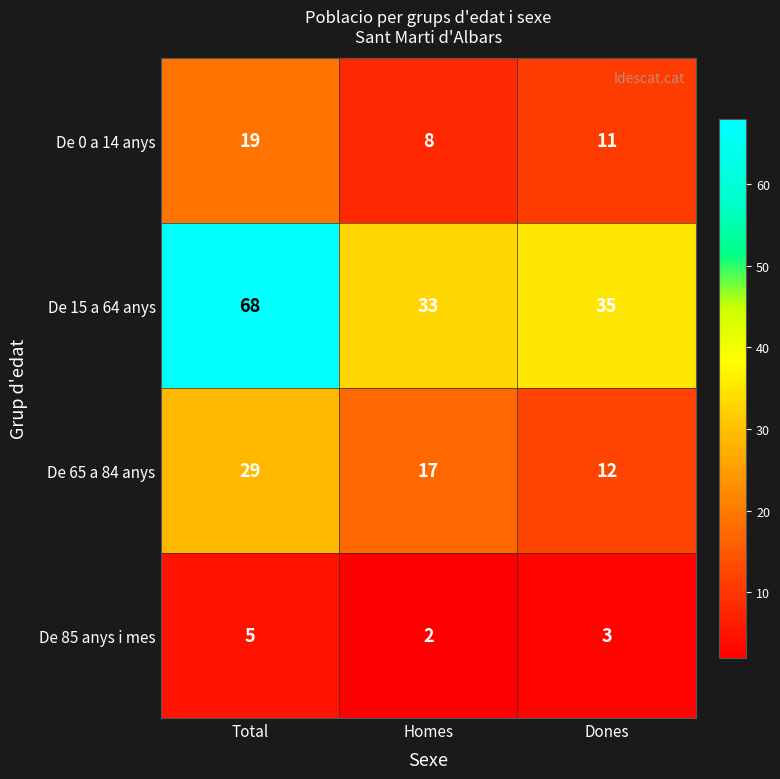

Which series has the largest range (max minus min)?

De 15 a 64 anys